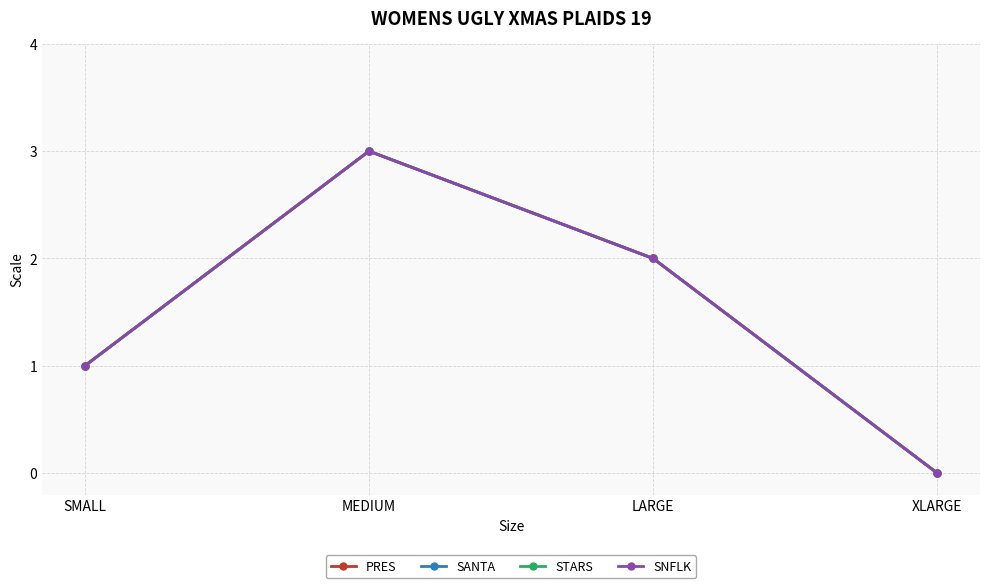

Does the chart have visible grid lines?

Yes